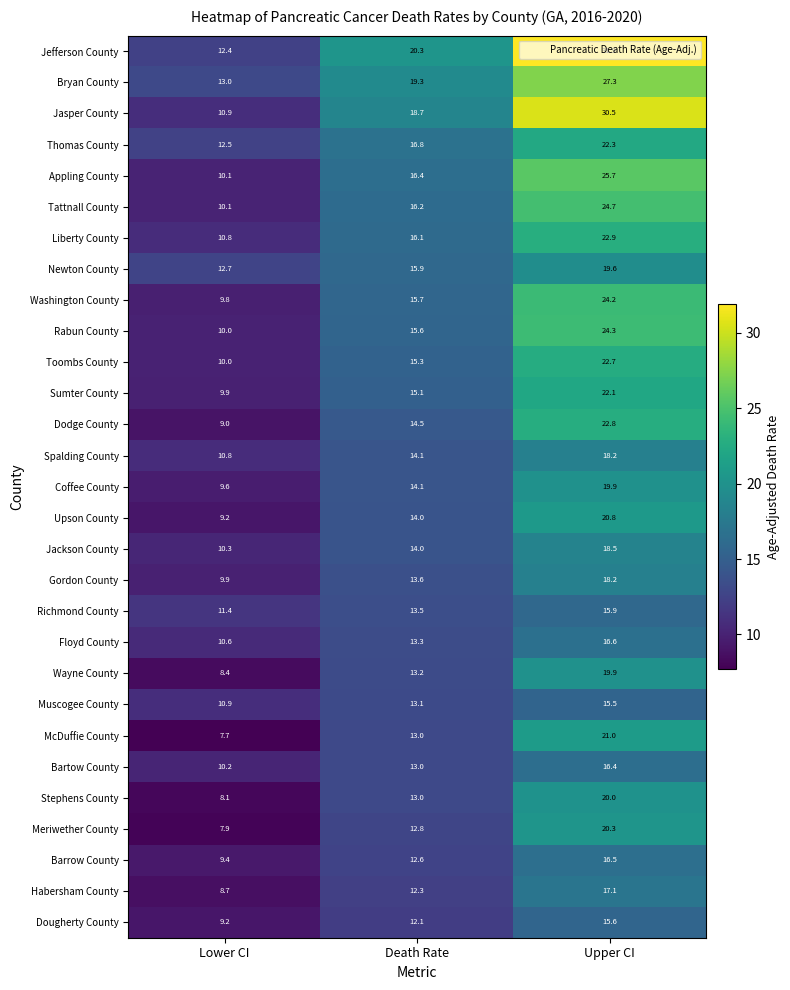

What is the sum of all Jackson County values?

42.8